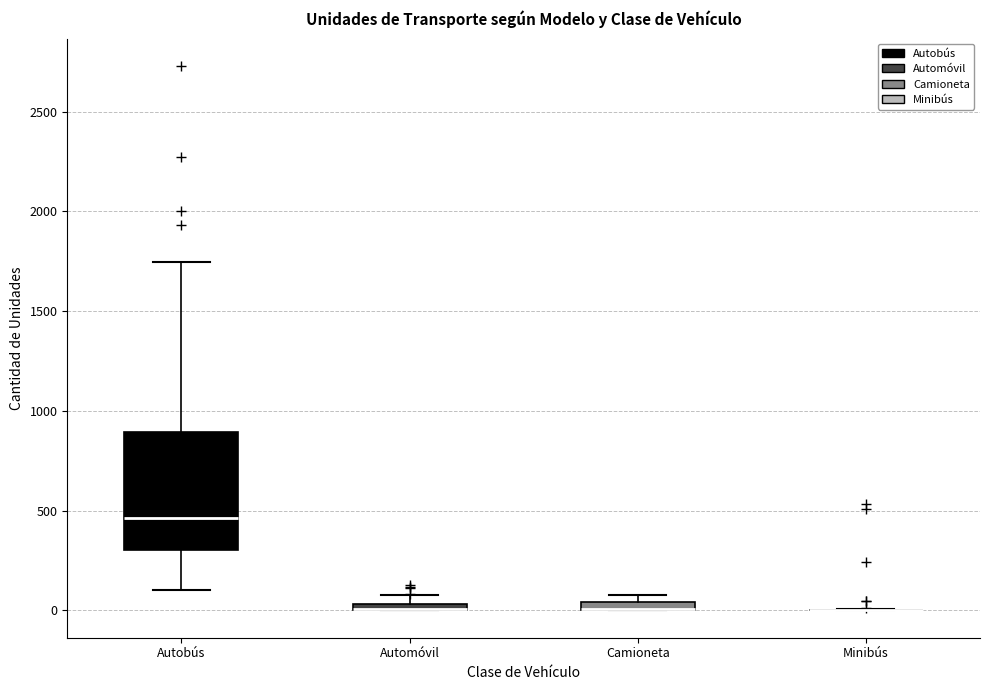

Where is the lower edge of the box for Automóvil on the y-axis? The values are not printed on the chart, so give them approximately, as read against the axis.

0